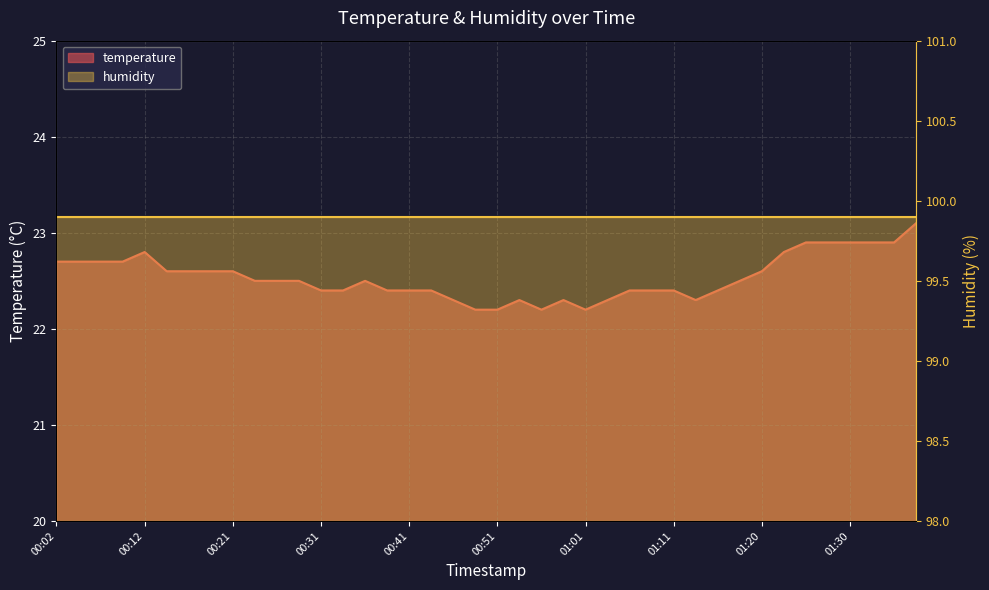

What is the average value?

22.5